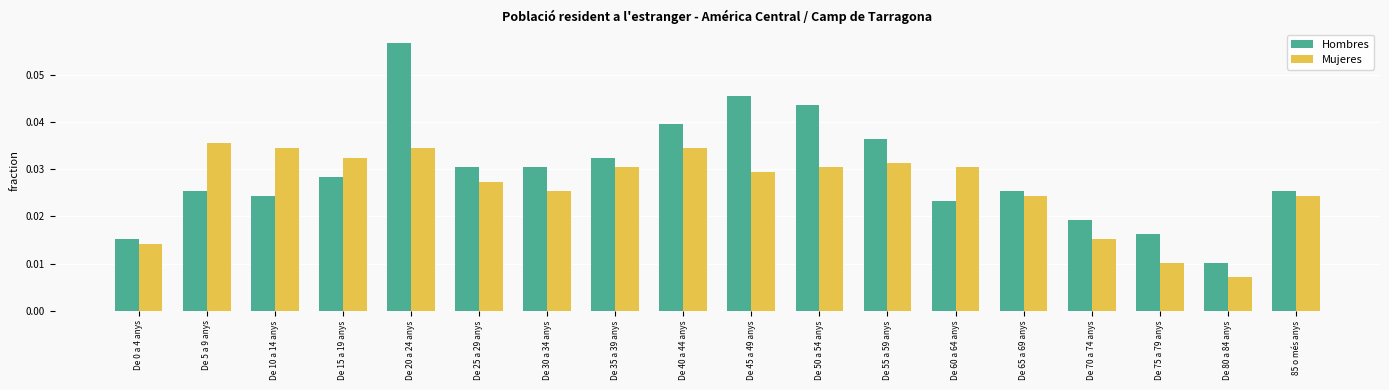

How many categories are shown in the chart?

18